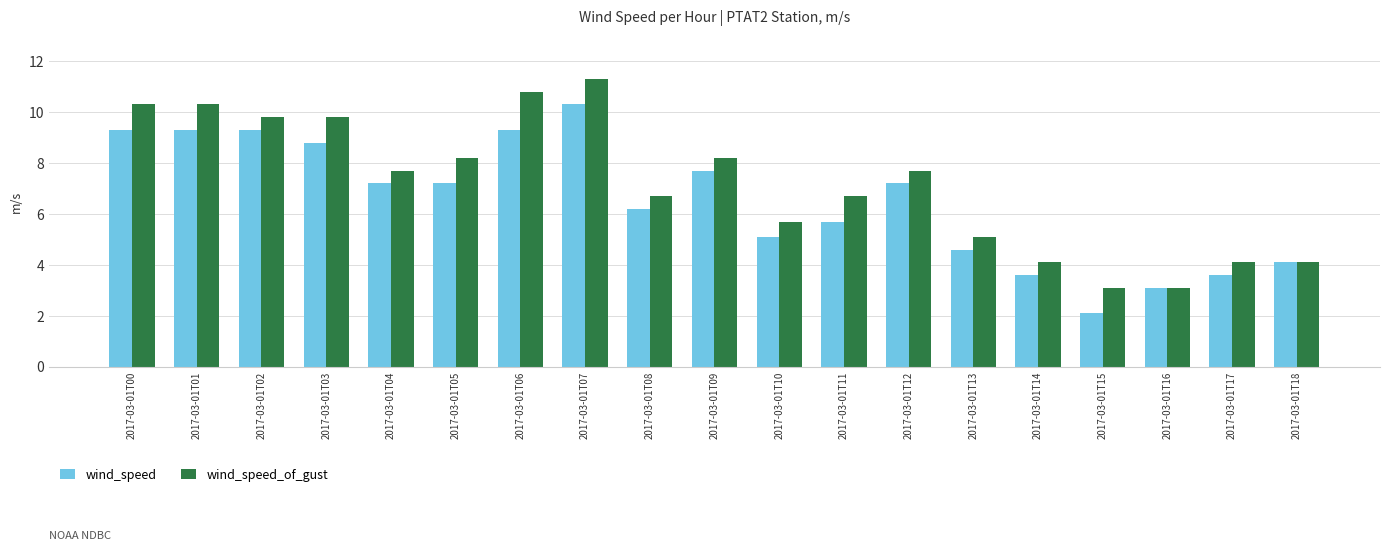

Rank the series by their average value, from highest to lowest.

wind_speed_of_gust, wind_speed